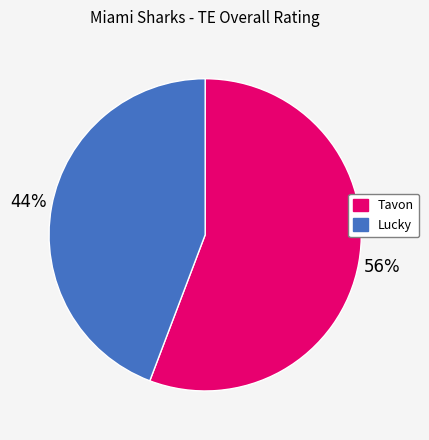

Between Tavon and Lucky, which is larger?

Tavon